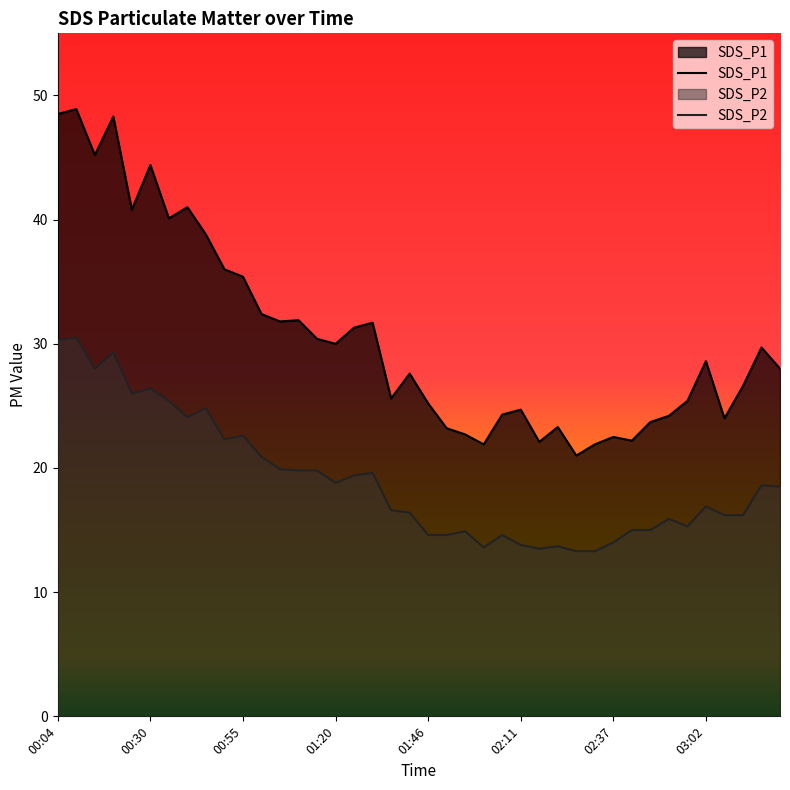

How many series are shown in this chart?

2